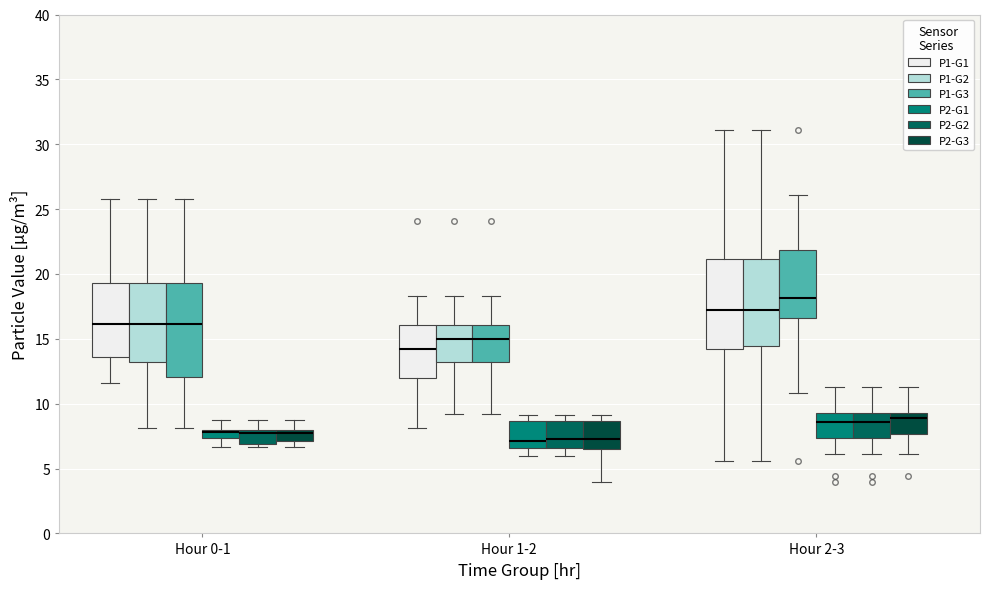

Where does the lower whisker of the box for Hour 0-1 (P2-G3) end on the y-axis? The values are not printed on the chart, so give them approximately, as read against the axis.

6.5